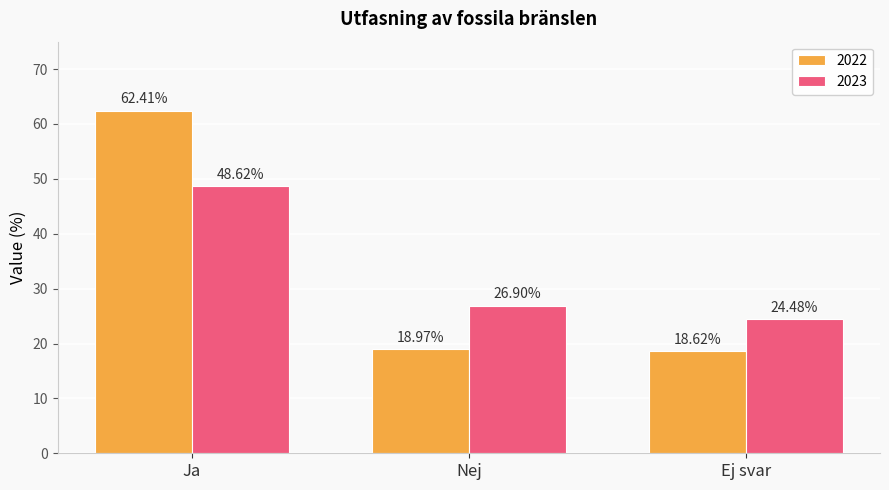

Which series has the widest spread of values?

2022